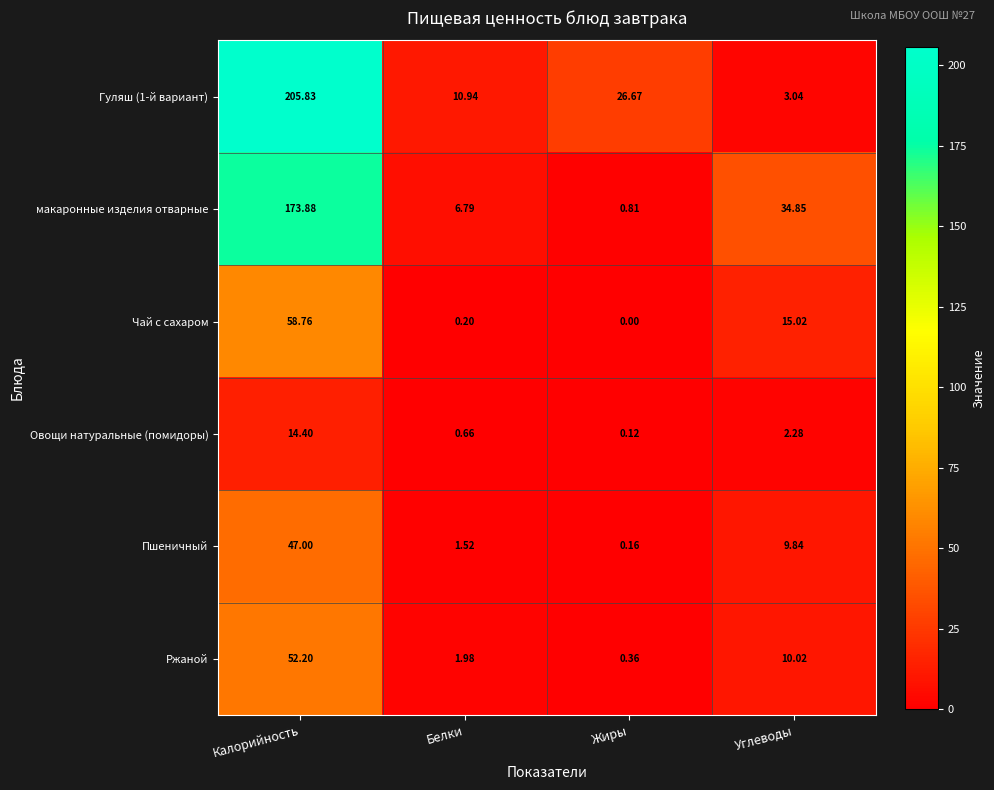

Which series has the largest range (max minus min)?

Гуляш (1-й вариант)